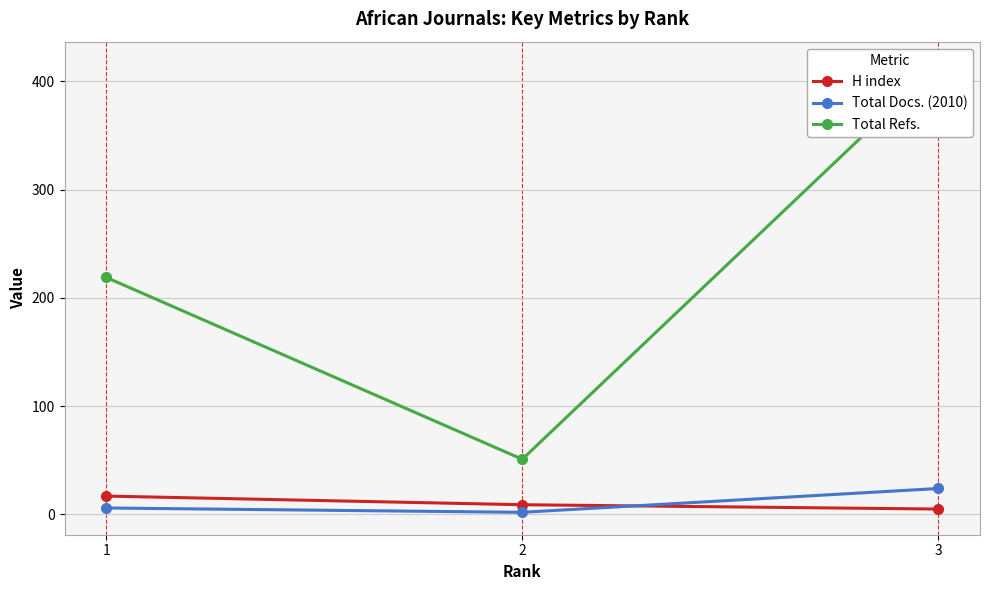

Which series has the widest spread of values?

Total Refs.